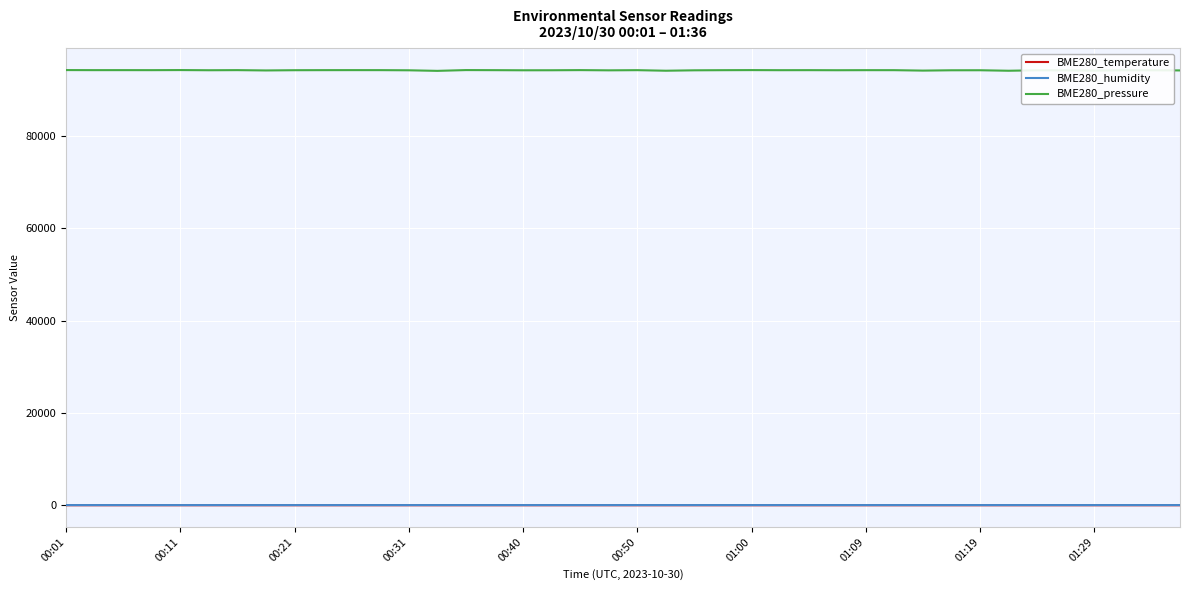

Which series has the largest range (max minus min)?

BME280_pressure